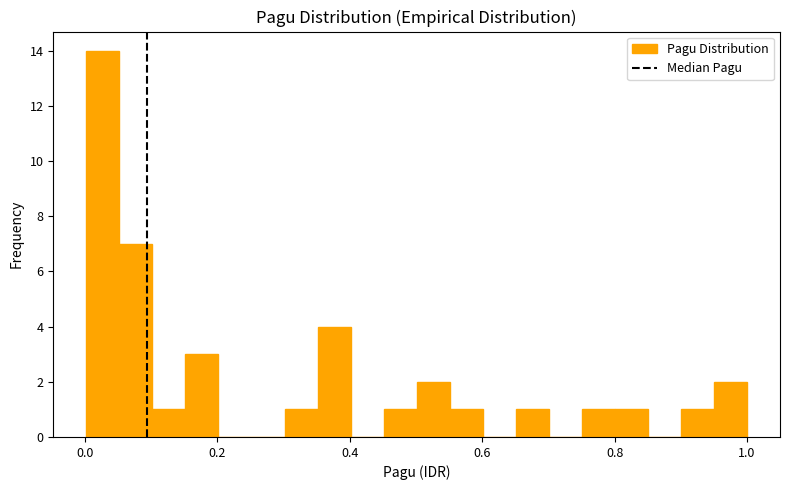

Read against the x-axis, roughly where is the centre of the tallest bar?

0.02